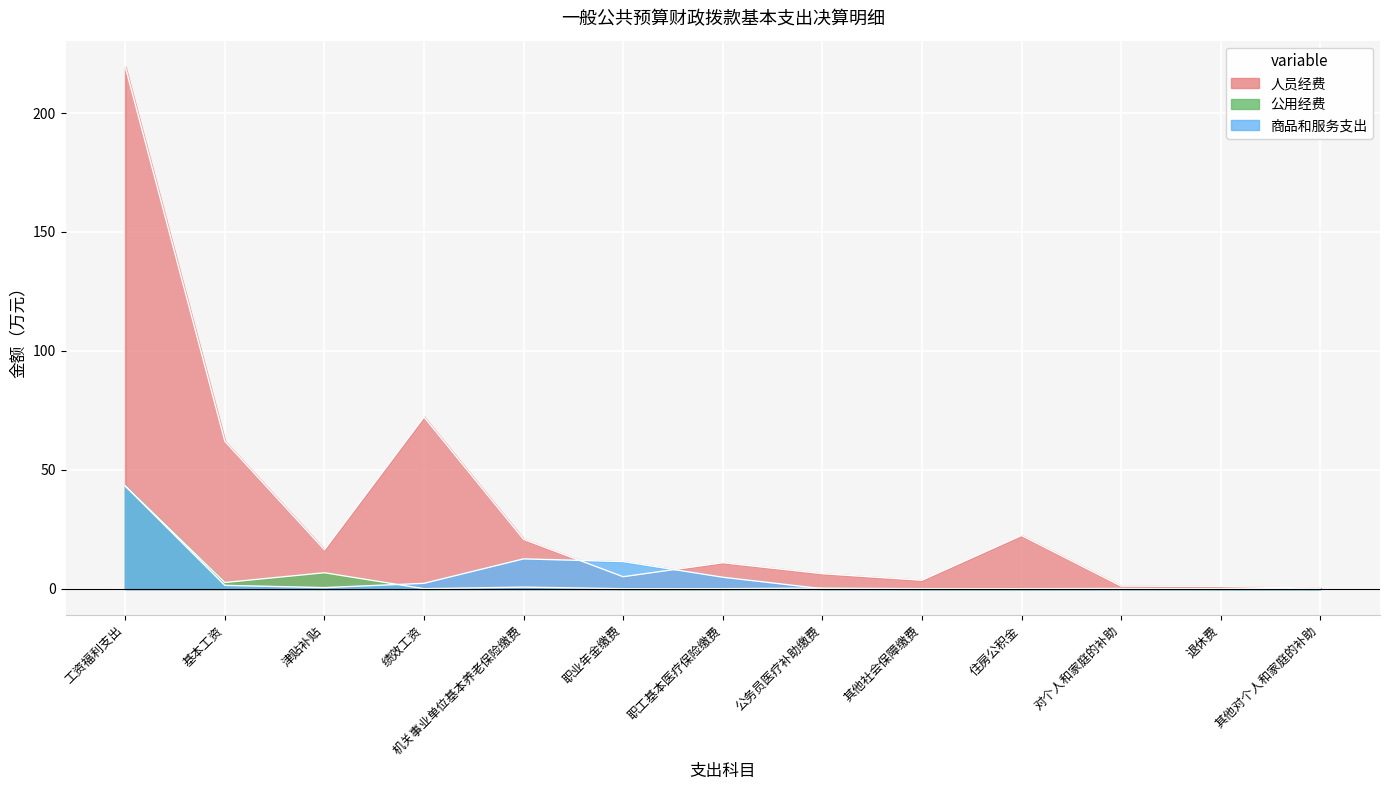

What is the label of the 5th point from the left?

机关事业单位基本养老保险缴费